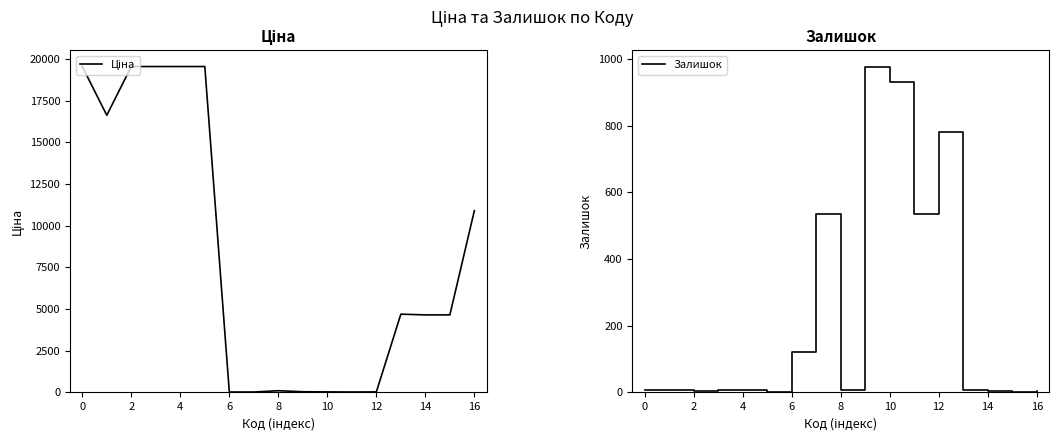

True or false: Залишок has more than 0 points higher than both neighbors.

True